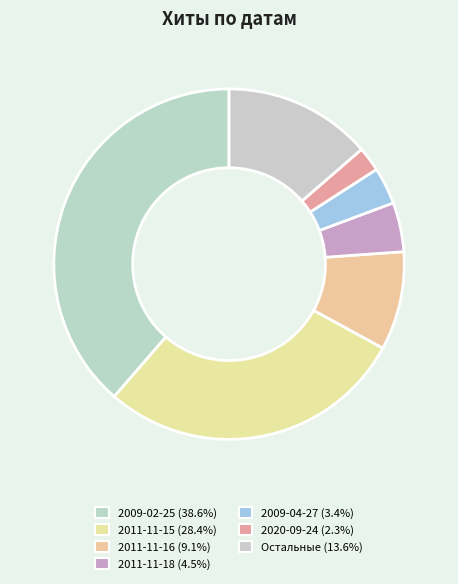

How many segments does this pie chart have?

7